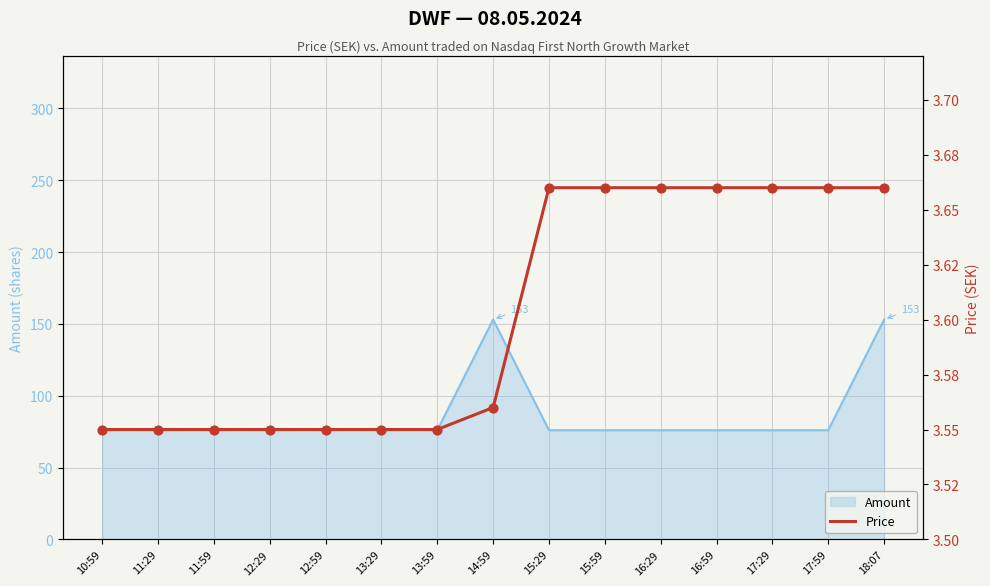

At which category is the sum across all series the highest?

18:07